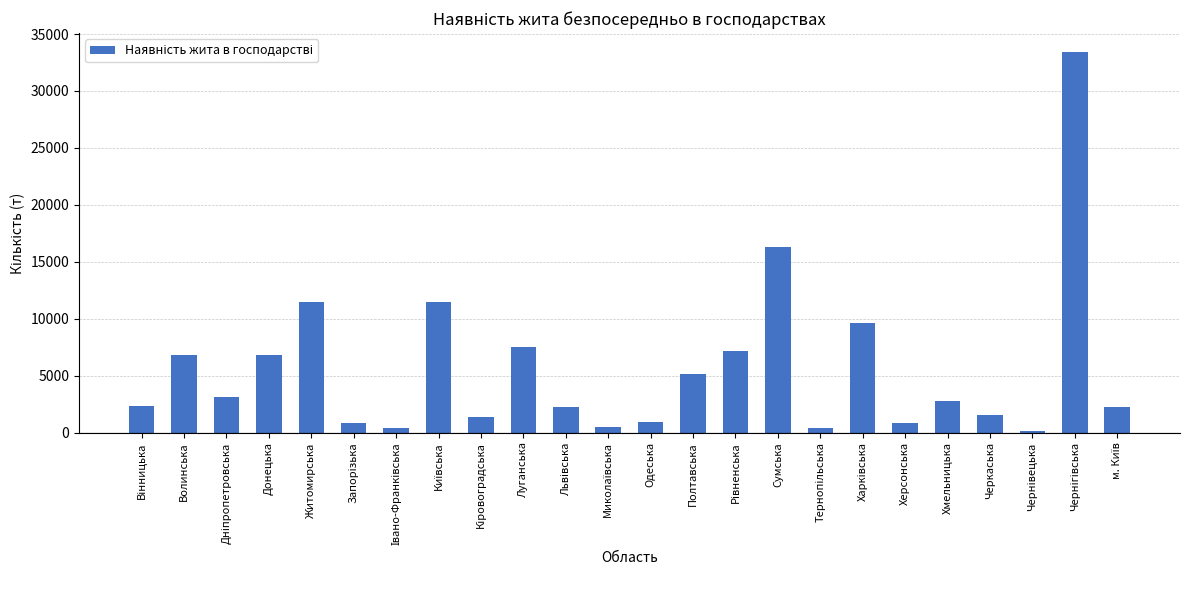

The chart shows a value of 4974 at Хмельницька. True or false?

False